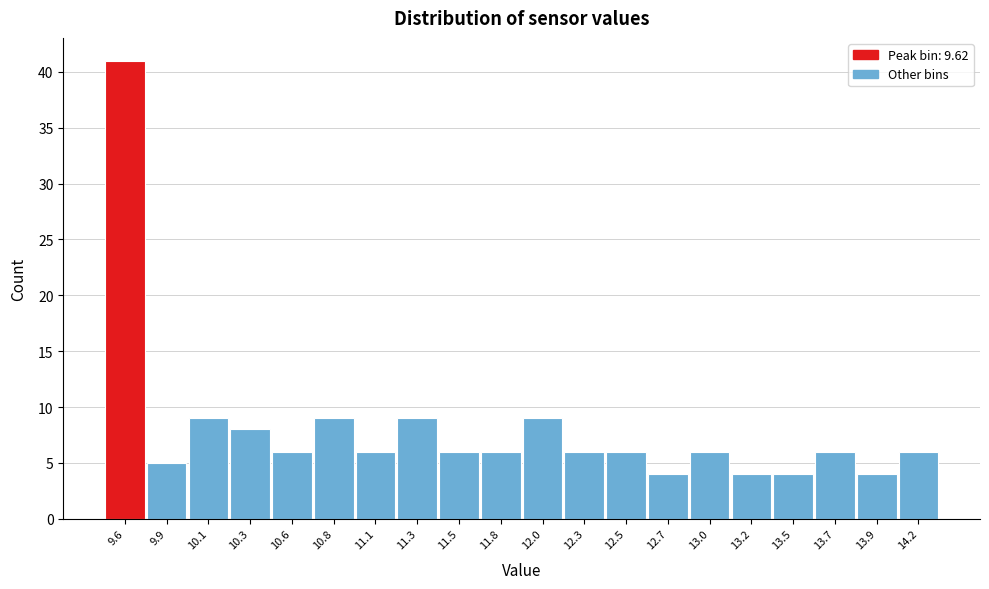

What is the height of the bar covering 11.66 to 11.90 on the x-axis? Neither the bar edges nor the heights are printed on the chart, so give them approximately, as read against the axes.

6